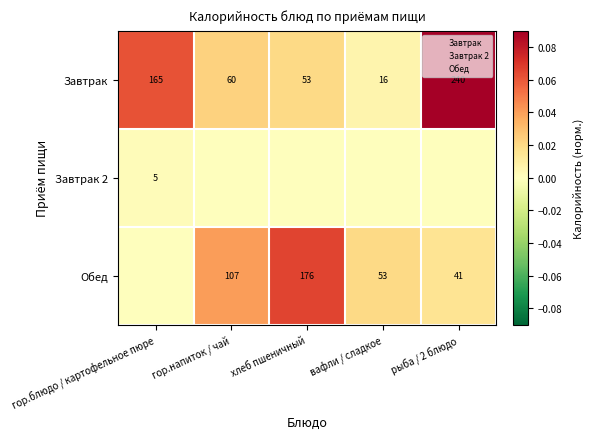

Which has a higher value, вафли / сладкое or рыба / 2 блюдо?

рыба / 2 блюдо